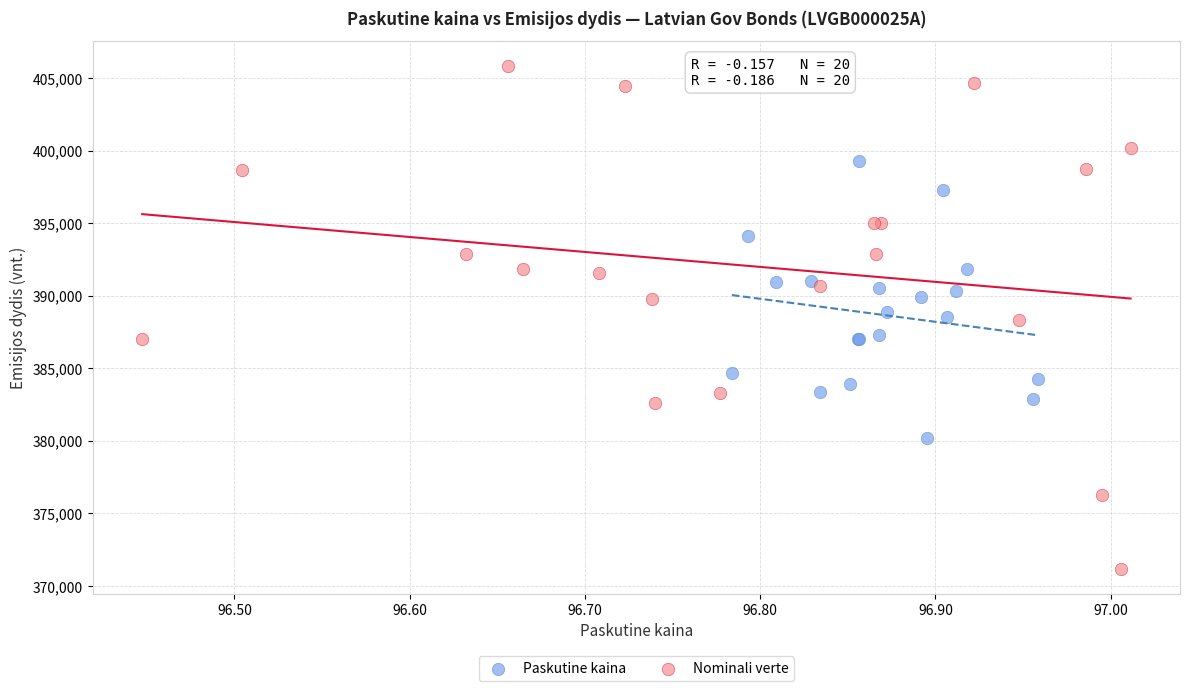

Which series has the largest Y range (max minus min)?

Nominali verte